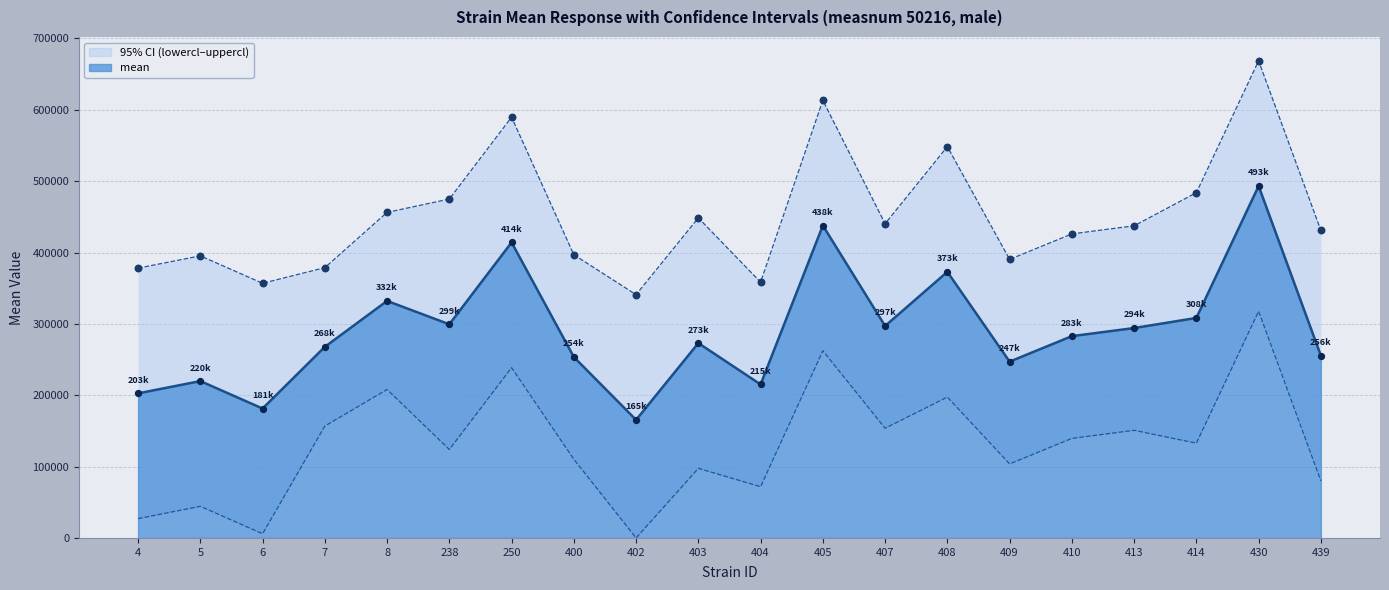

At which category is the sum across all series the highest?

430